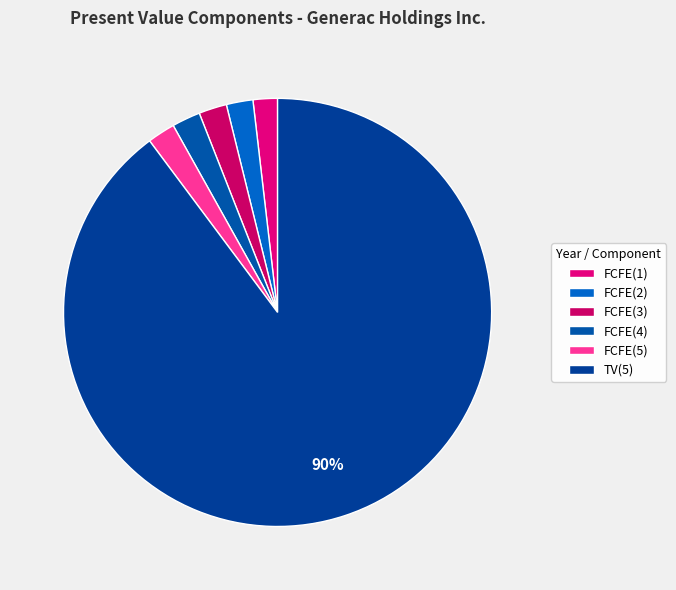

Count the number of slices in the pie.

6